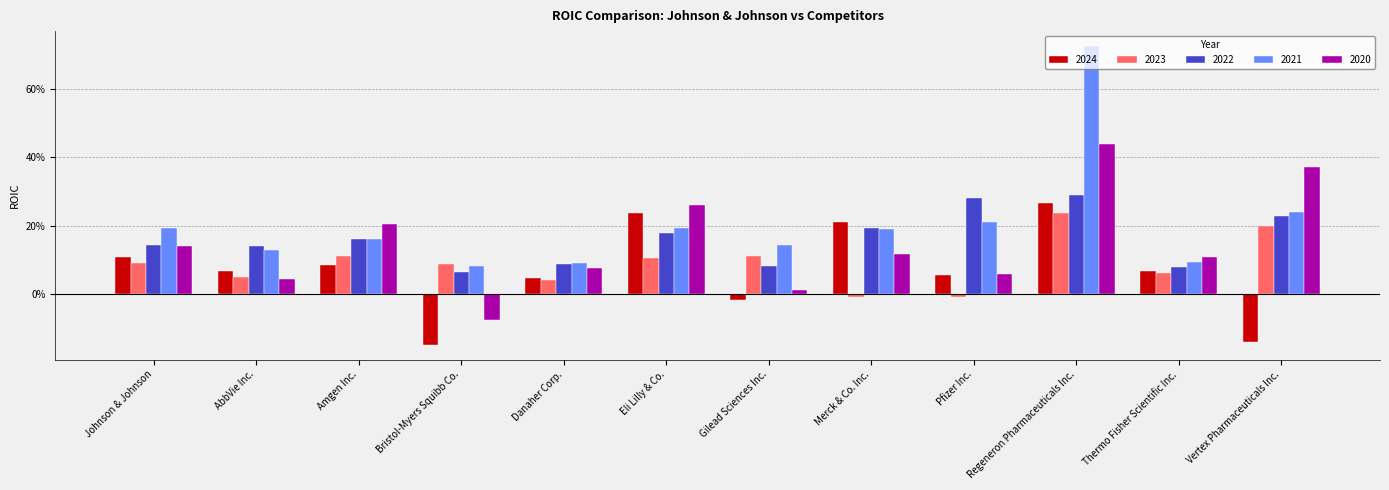

What is the approximate value of 2022 at Vertex Pharmaceuticals Inc.?

0.2